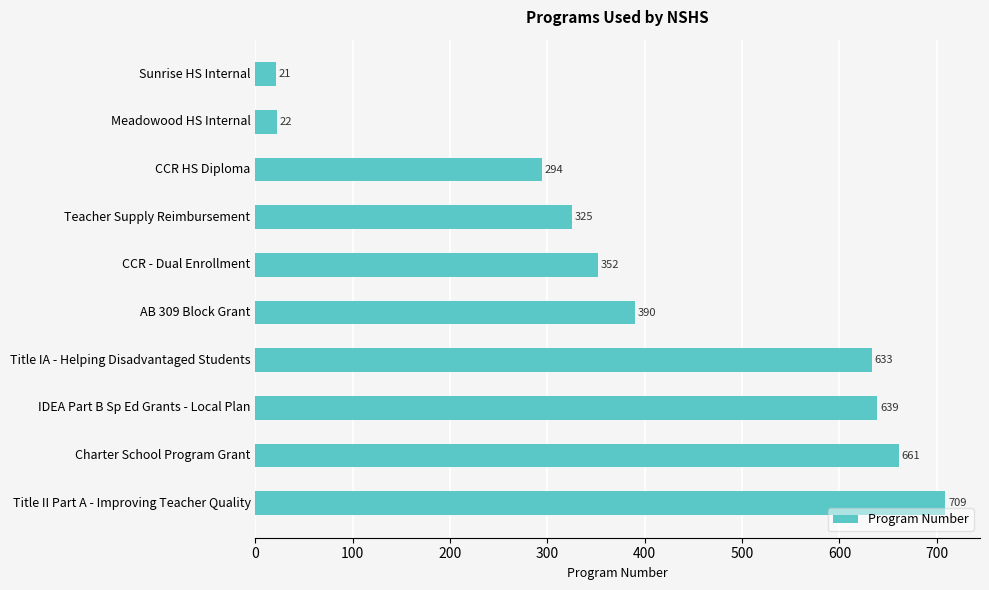

What position from the top is Meadowood HS Internal?

2